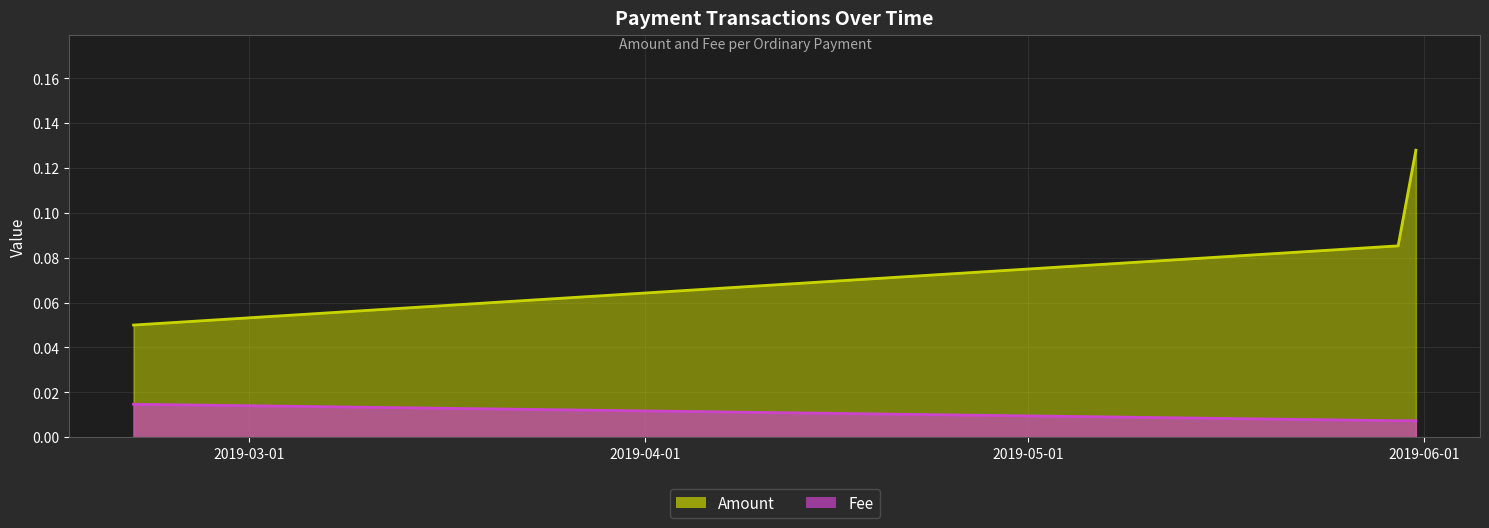

What is the sum of all Amount values?

0.3